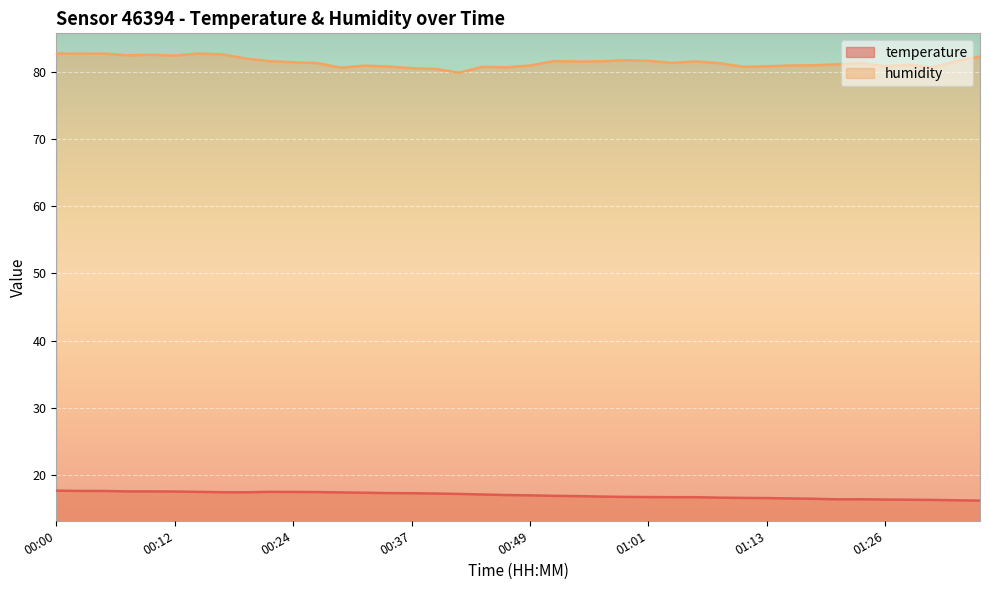

True or false: temperature has more than 2 interior local peaks.

False